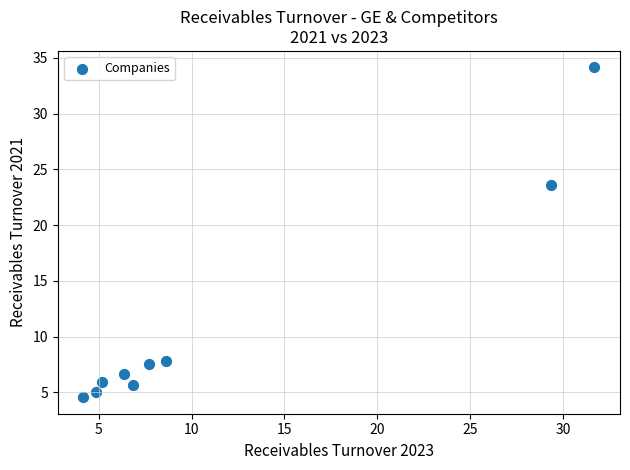

What Y value in the scatter plot is closest to 19?

23.6